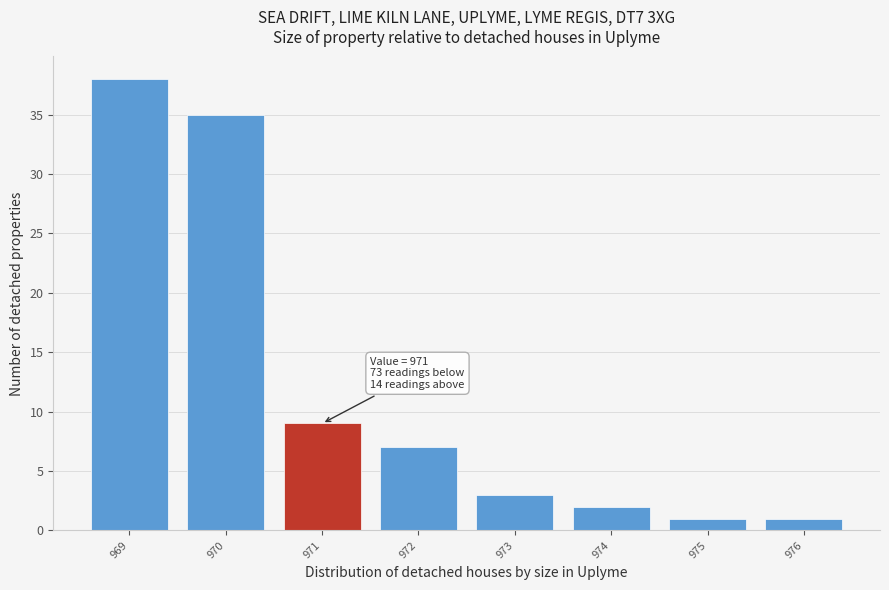

Which range on the x-axis has the tallest bar?

968.5 to 969.5